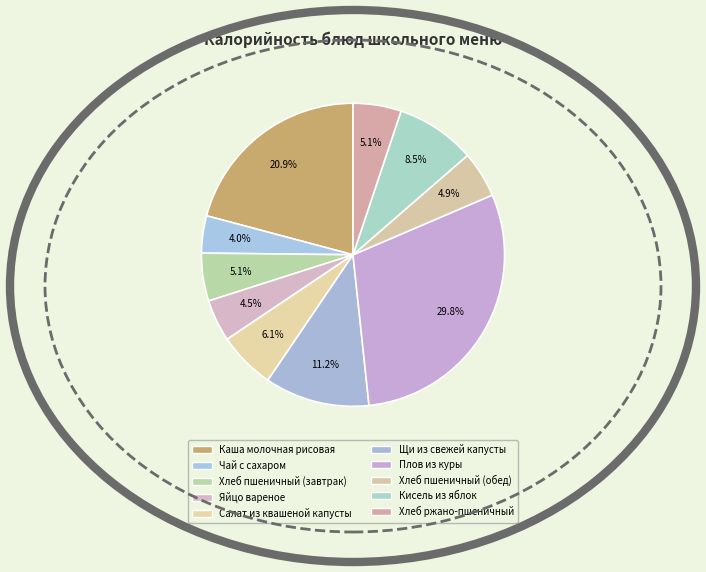

What is the largest slice in the pie chart?

Плов из куры